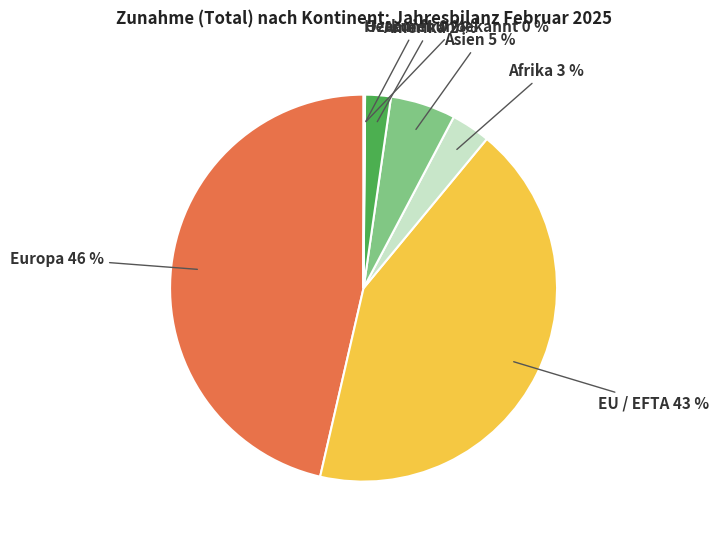

Which has a higher value, Afrika or EU / EFTA?

EU / EFTA